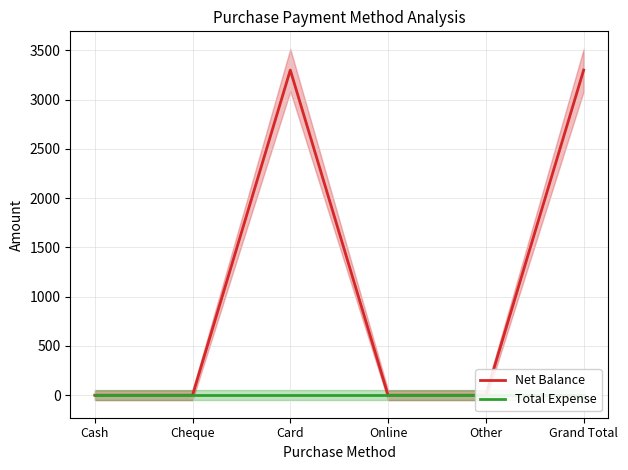

What is the greatest value displayed?

3299